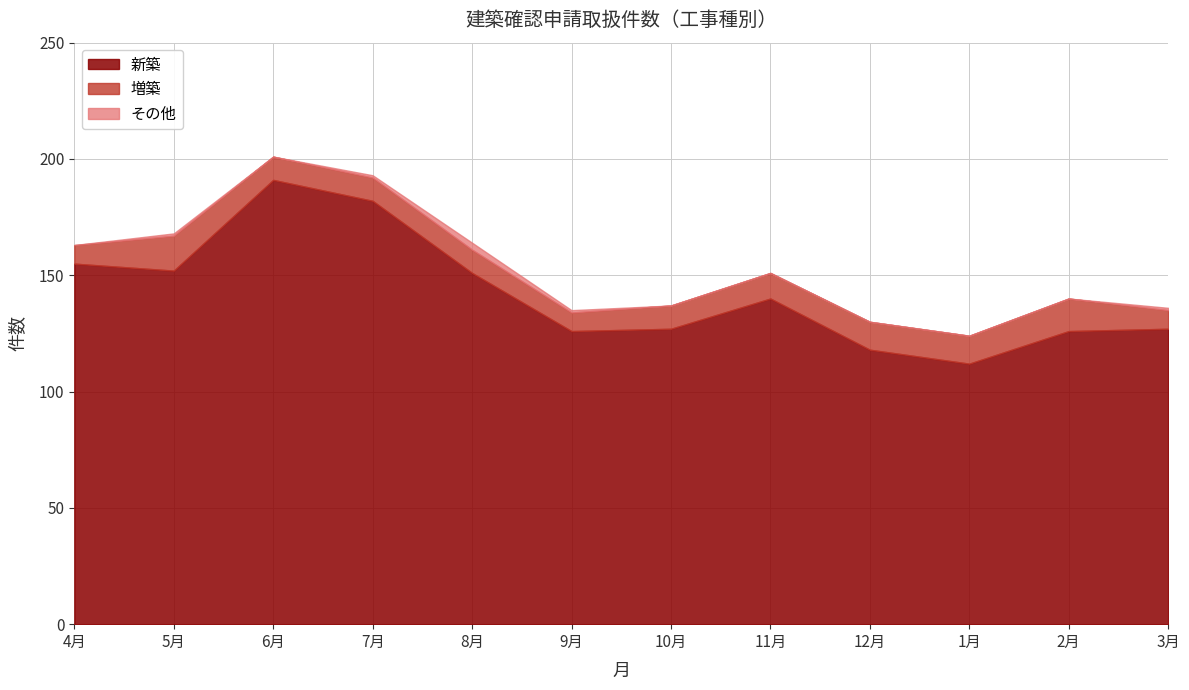

How many data points does each series have?

12